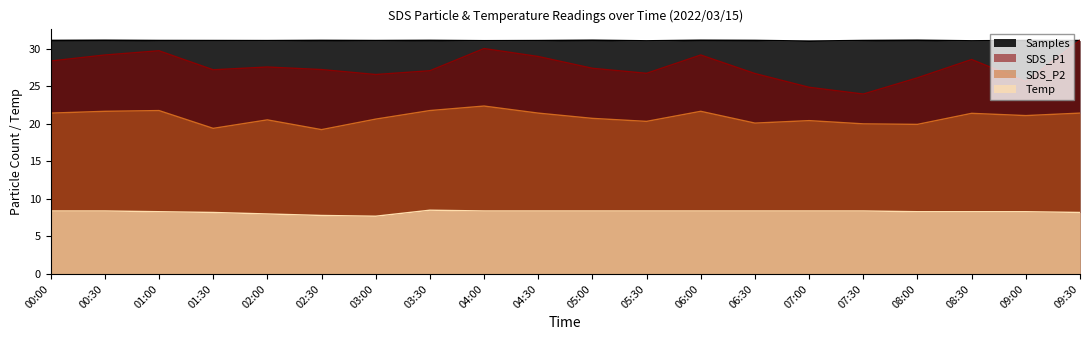

What position from the left is 04:00?

9